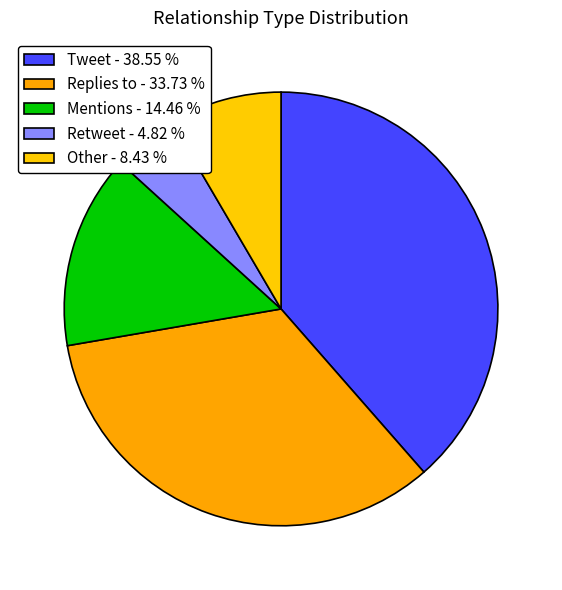

How many segments does this pie chart have?

5